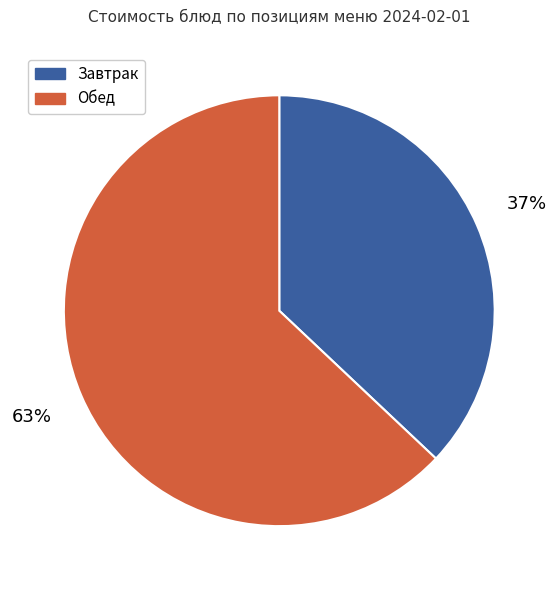

Does any single category account for the majority?

Yes